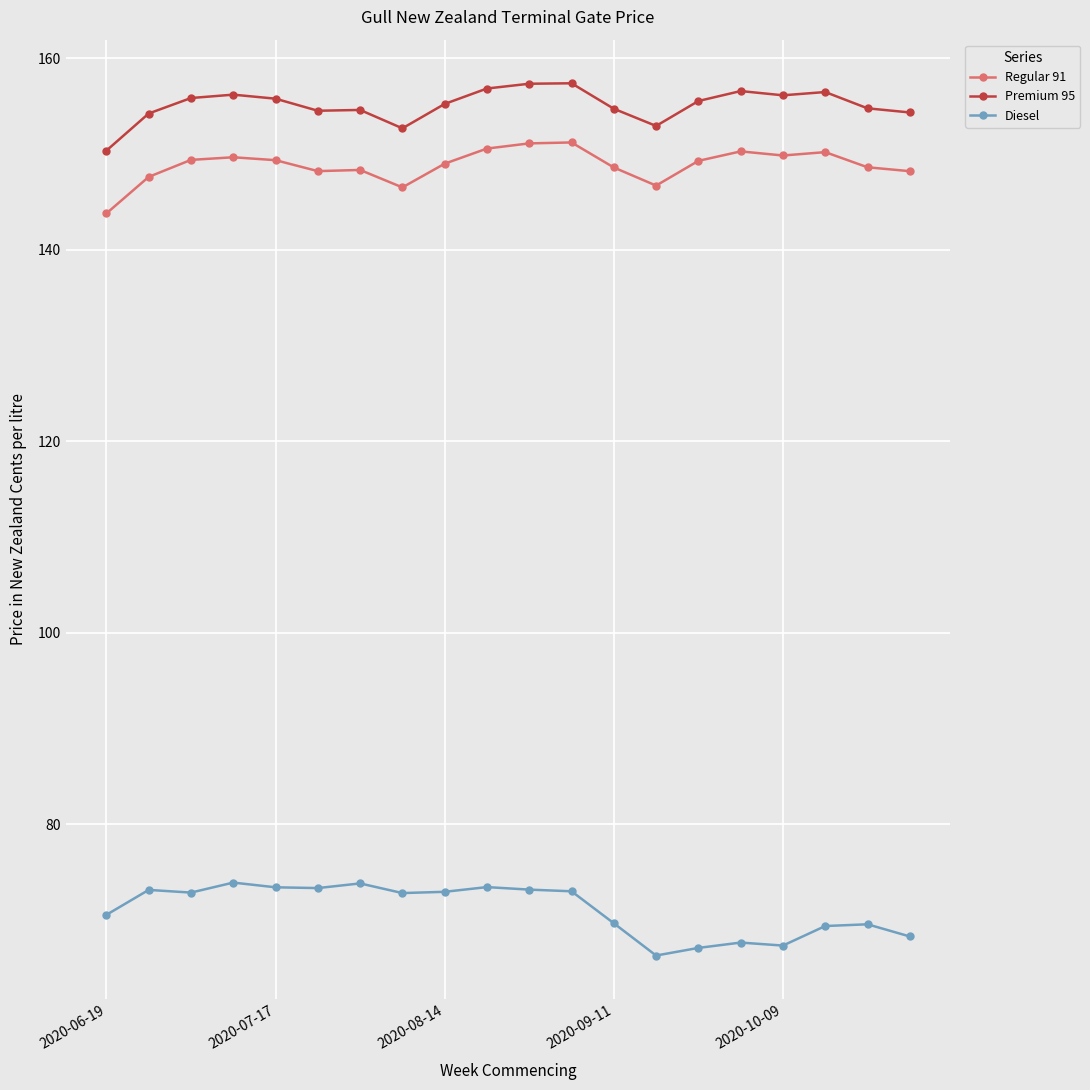

List the series in order of their peak value, highest first.

Premium 95, Regular 91, Diesel